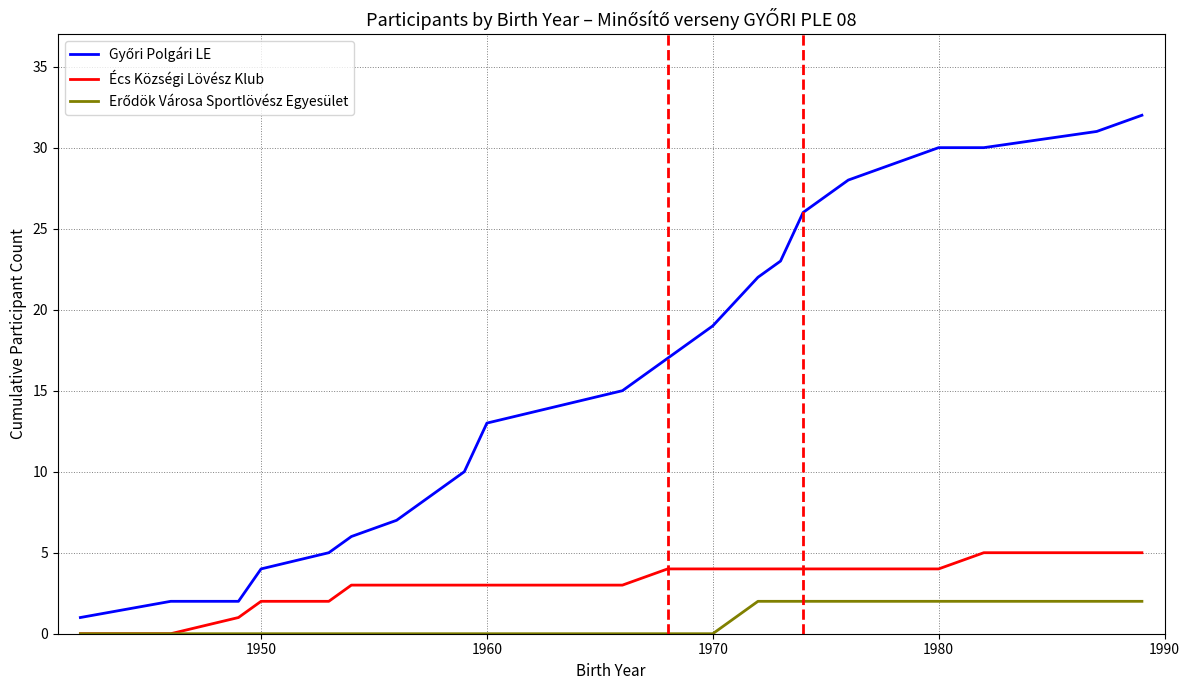

What is the difference between the highest and lowest values at 1960?

13